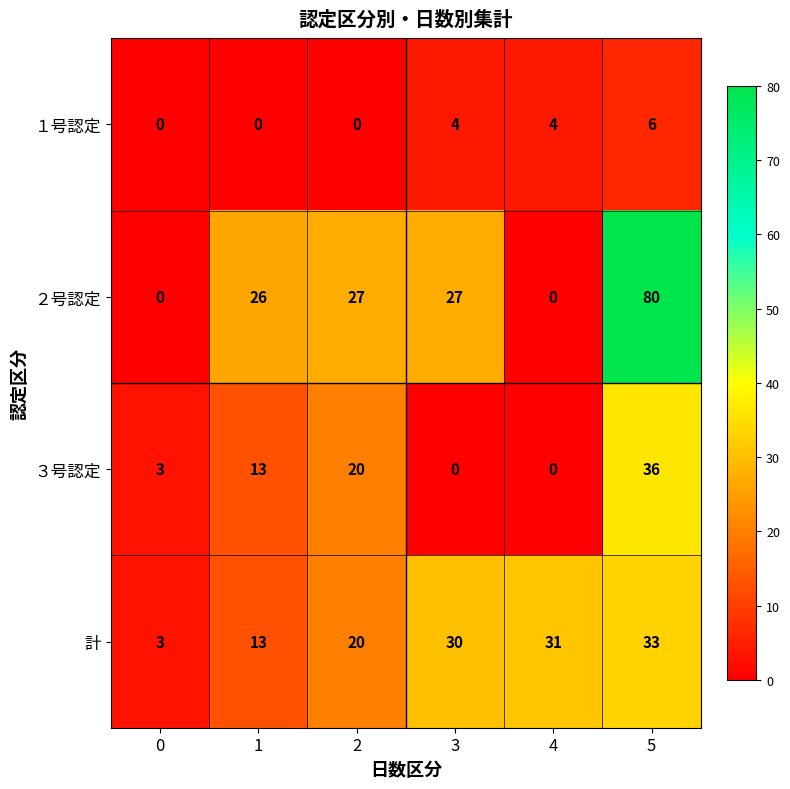

How many series are shown in this chart?

4